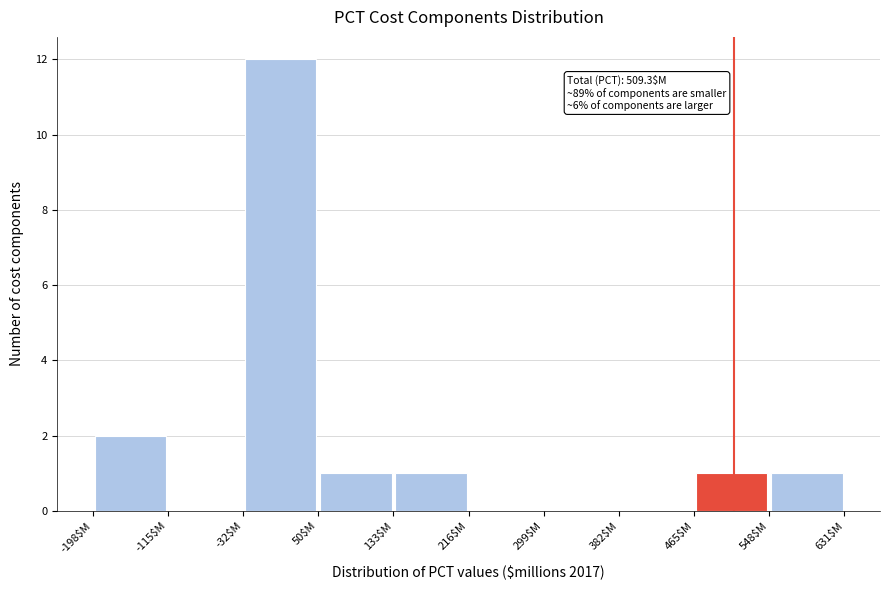

Which range on the x-axis has the tallest bar?

-30 to 50